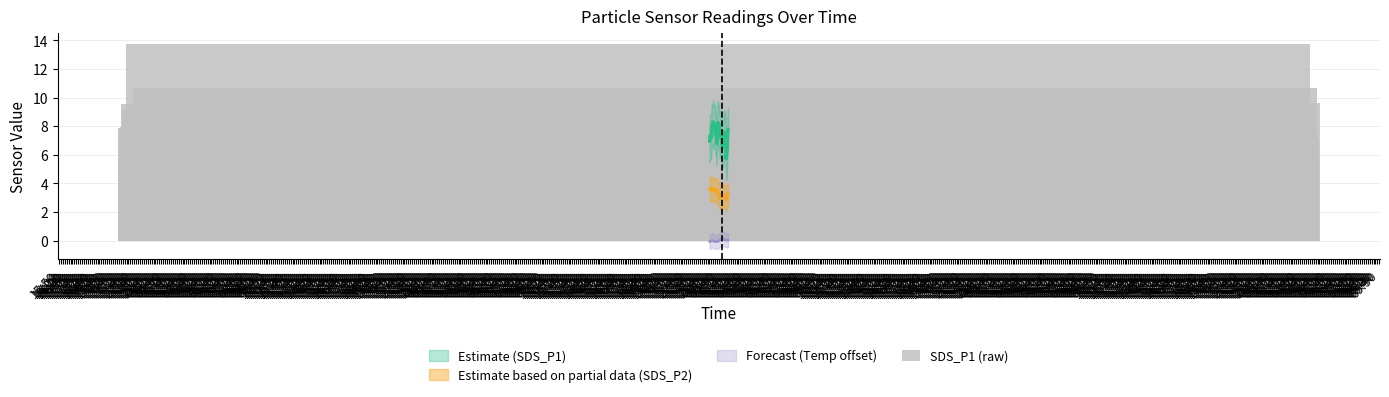

Which has a higher value, 18:00 or 16:50?

16:50